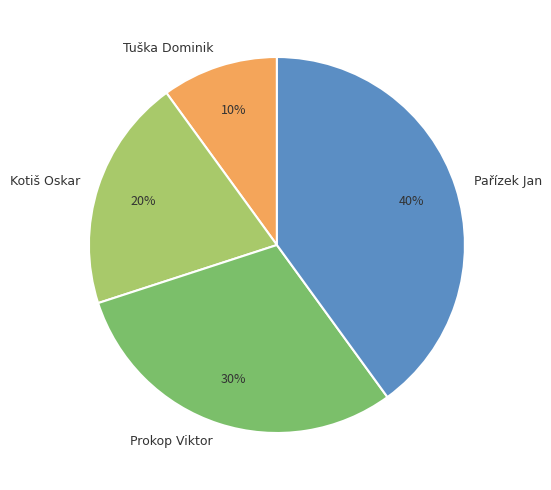

Does Tuška Dominik account for over 50% of the chart?

No